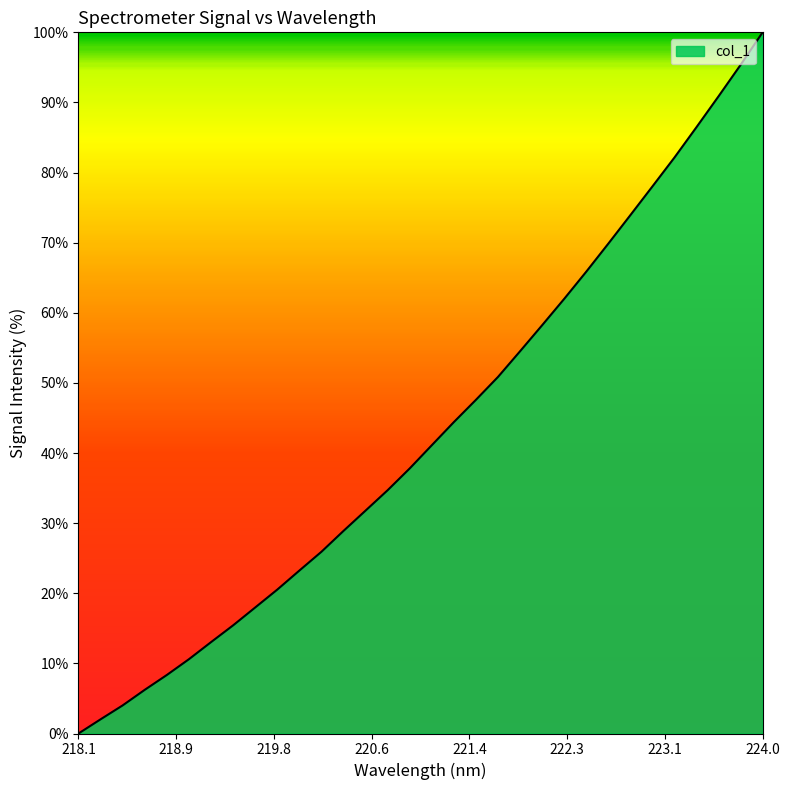

What is the difference between the maximum and minimum values?

100.0